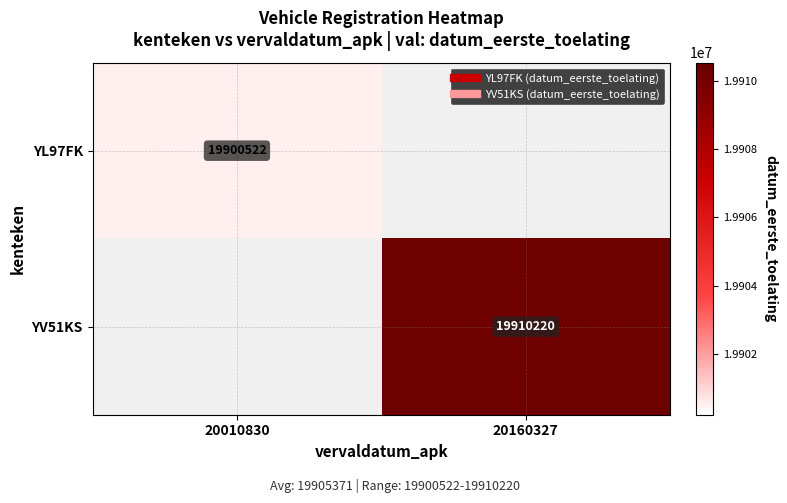

Rank the series by their maximum value, from lowest to highest.

YL97FK, YV51KS